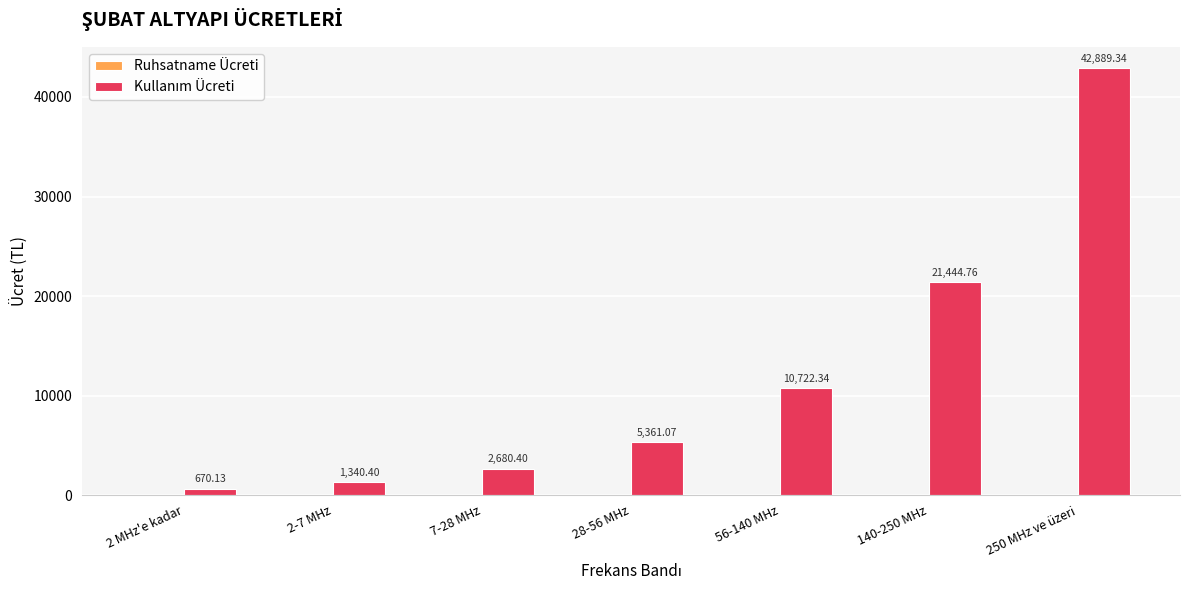

What is the sum of all values?

85108.4